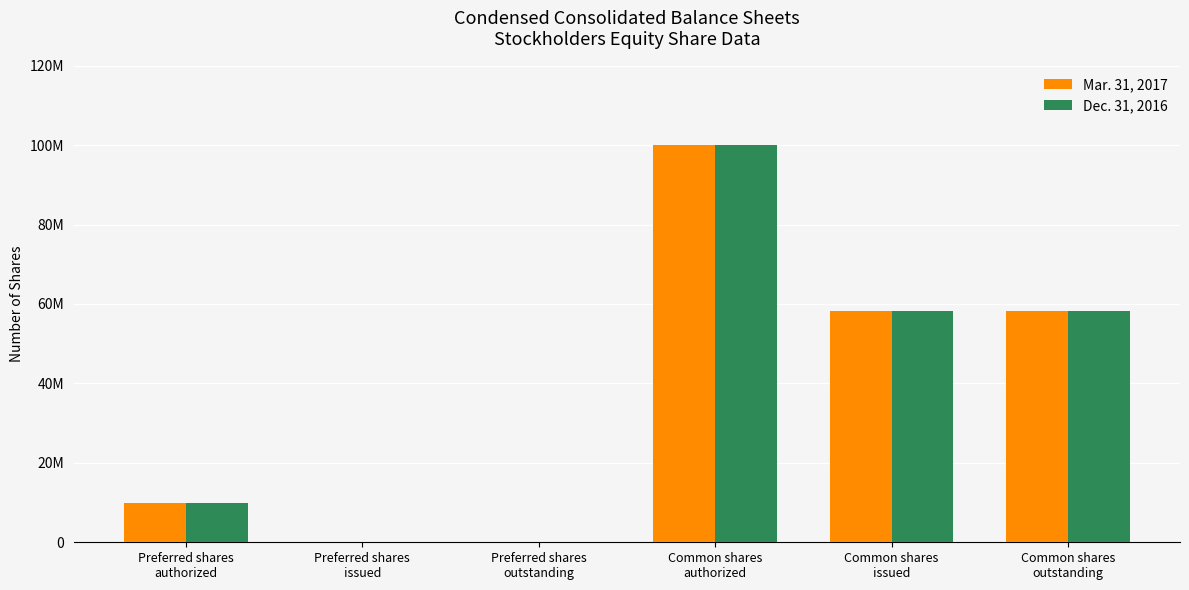

What is the difference between the maximum and second lowest values in the Mar. 31, 2017 series?

100000000